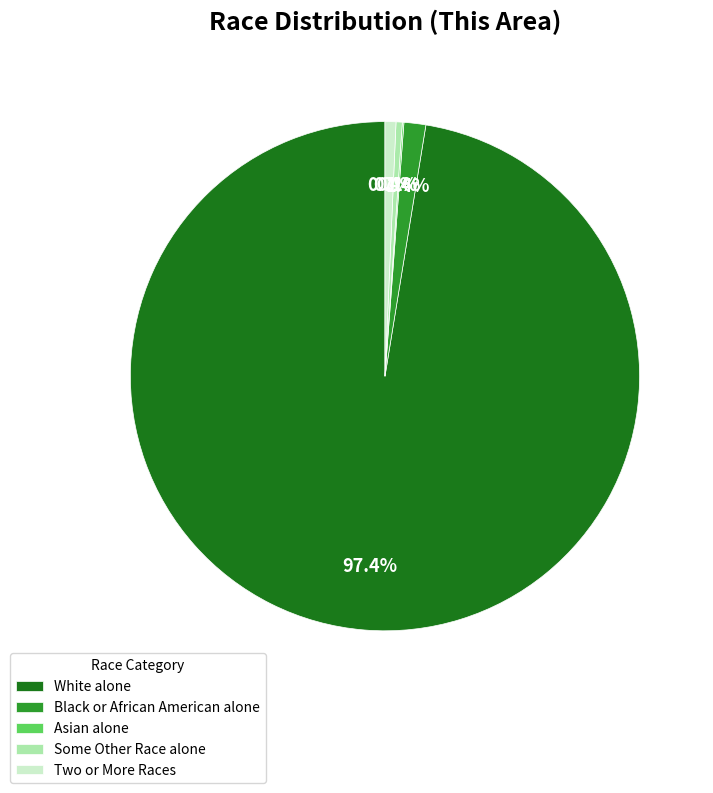

Which category accounts for the majority?

White alone